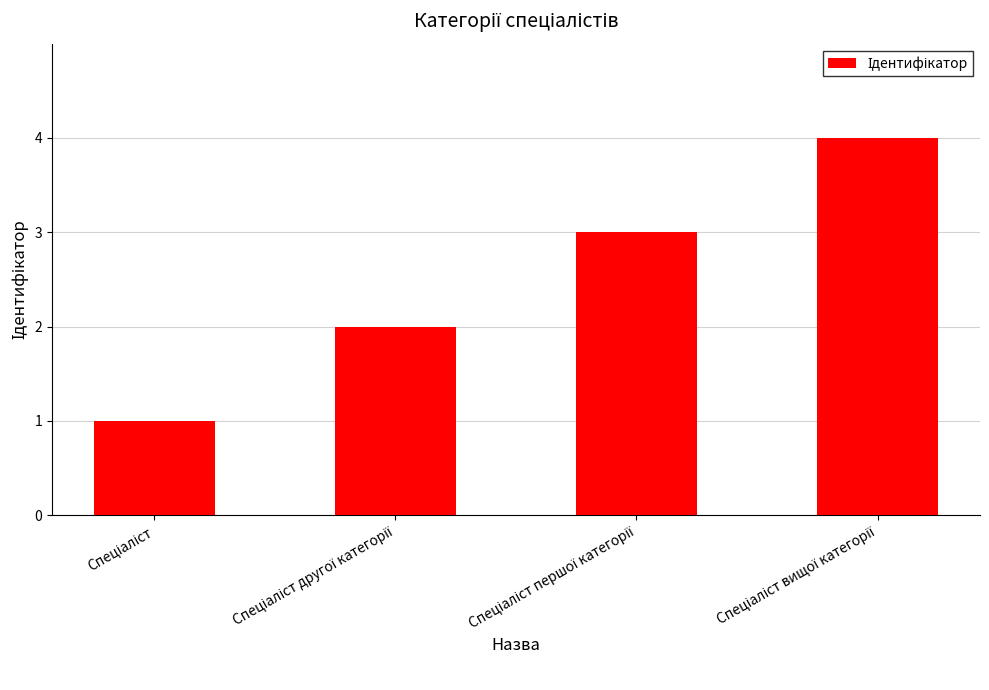

What is the maximum value shown in the chart?

4